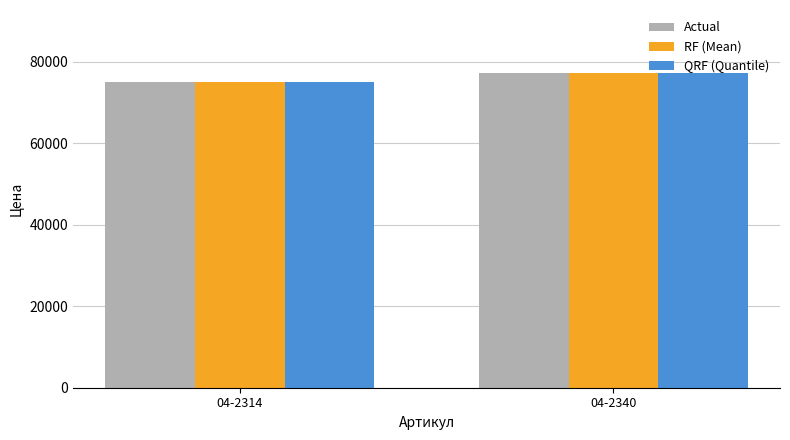

What is the difference between the Actual values at 04-2314 and 04-2340?

2251.3